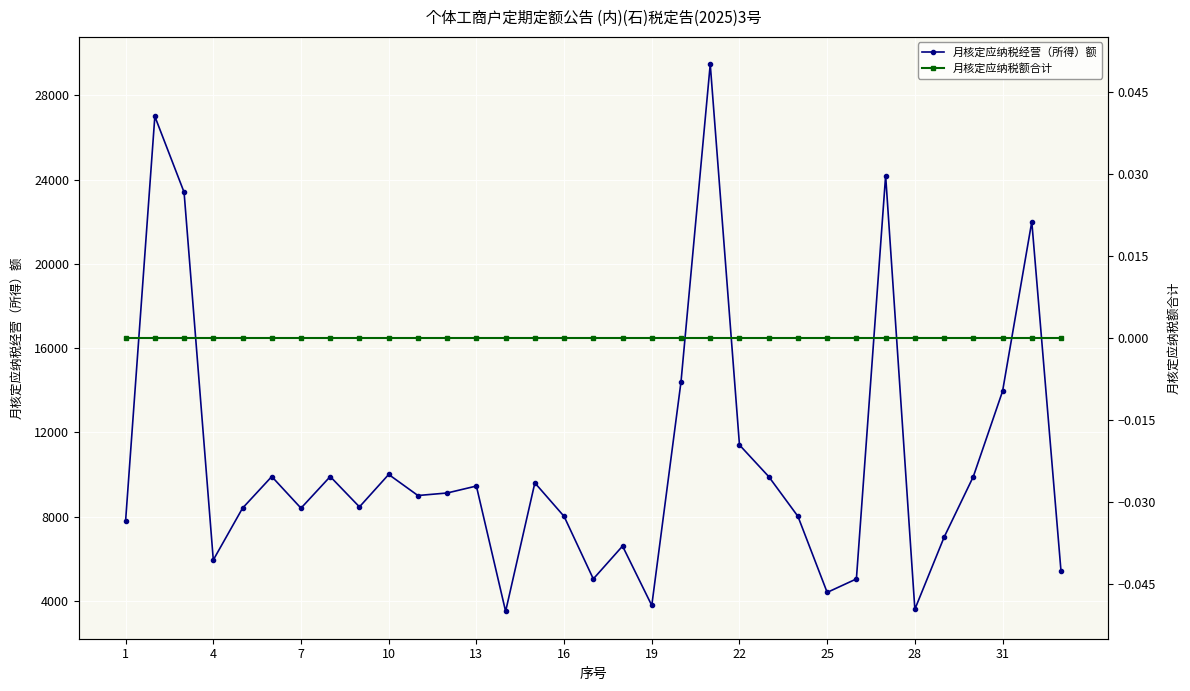

True or false: 月核定应纳税额合计 and 月核定应纳税经营（所得）额 cross at least once.

False